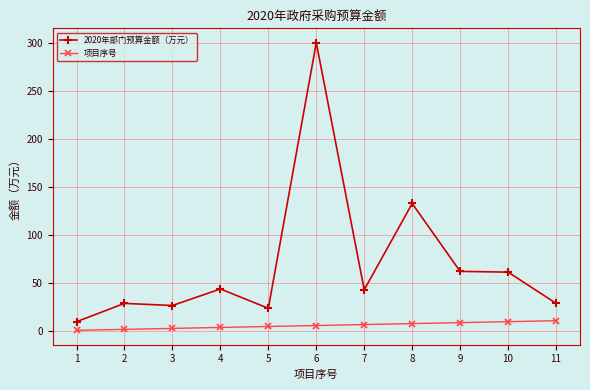

What is the difference between the maximum and minimum values in the 项目序号 series?

10.0